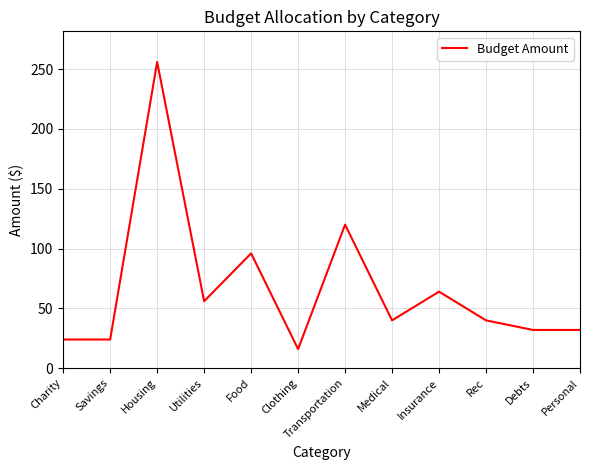

What is the change in value from Utilities to Transportation?

+64